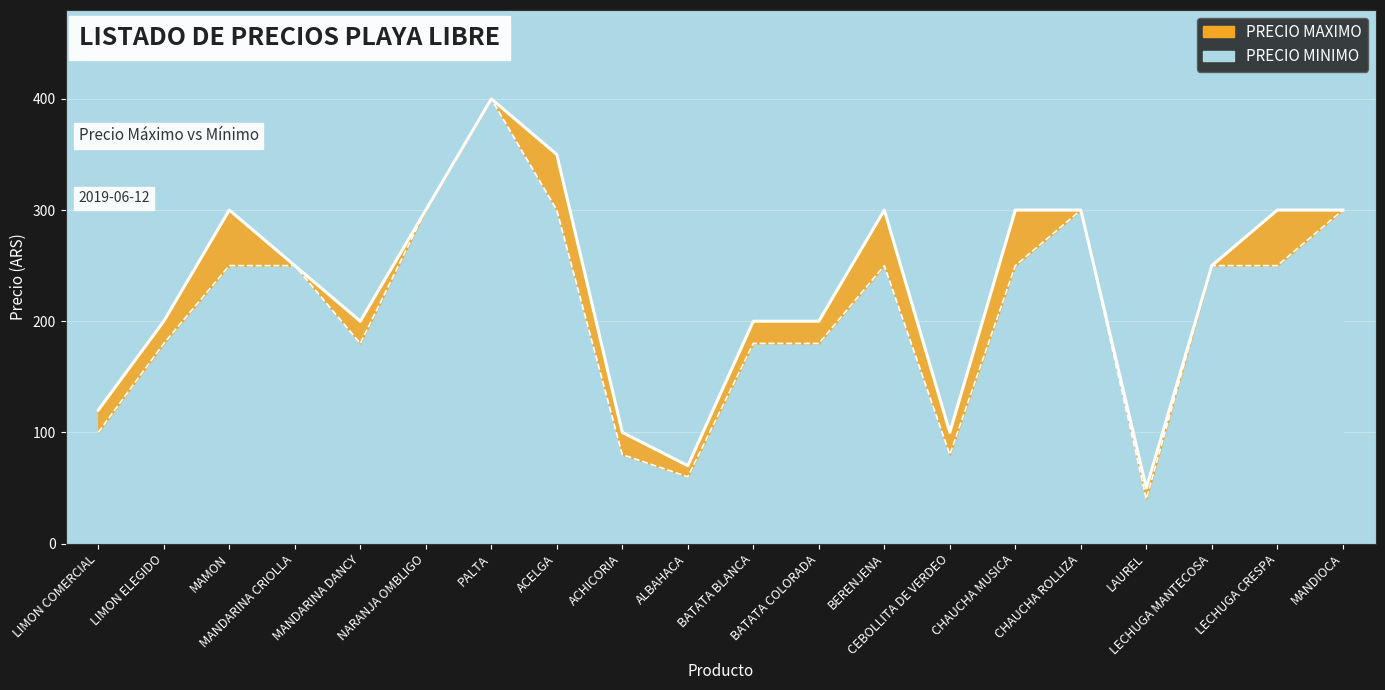

Is the value of PRECIO MINIMO at MANDARINA DANCY greater than the value of PRECIO MAXIMO at BERENJENA?

No